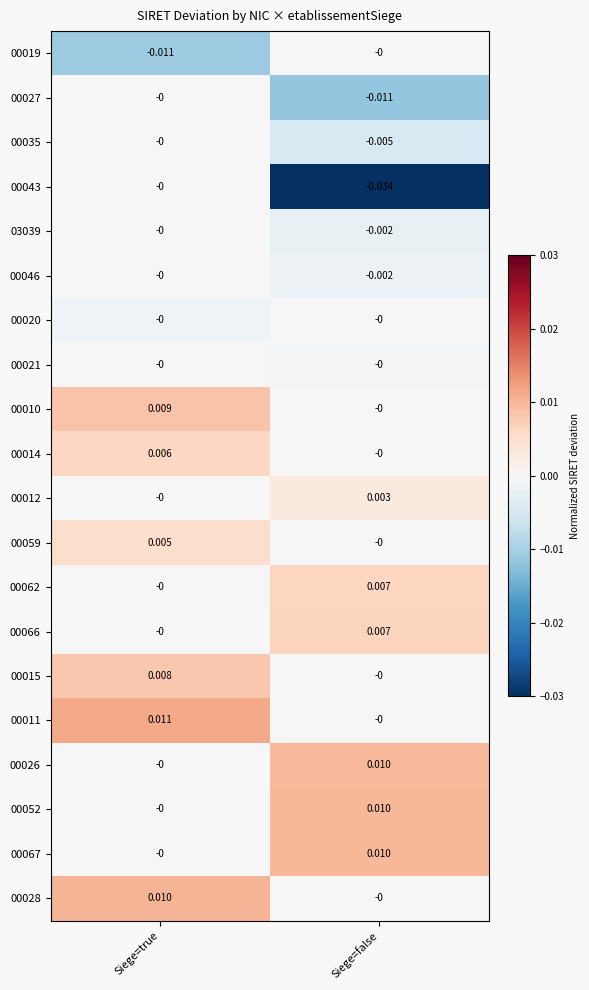

List the labels in order of 00066 value, smallest first.

Siege=true, Siege=false